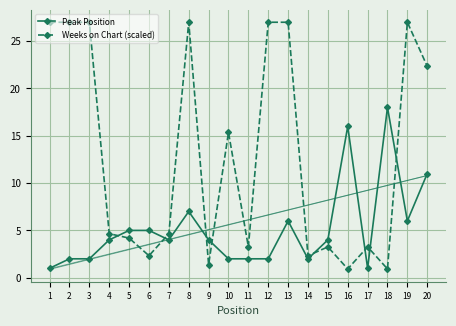

True or false: Peak Position and Weeks on Chart (scaled) intersect in this chart.

True